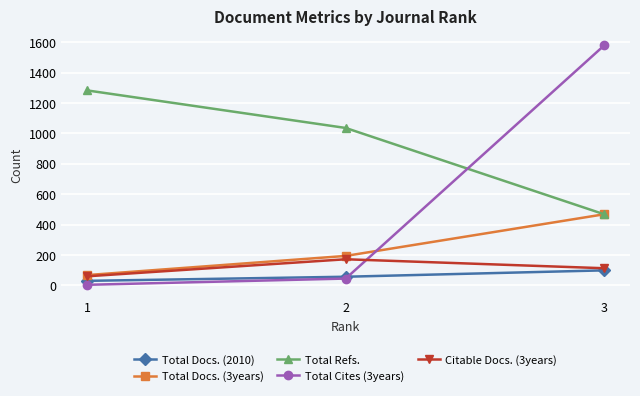

Reading left to right, what are all the values shown in this chart?

Total Docs. (2010): 1=30	2=57	3=99
Total Docs. (3years): 1=68	2=194	3=468
Total Refs.: 1=1283	2=1036	3=468
Total Cites (3years): 1=4	2=45	3=1579
Citable Docs. (3years): 1=60	2=172	3=113